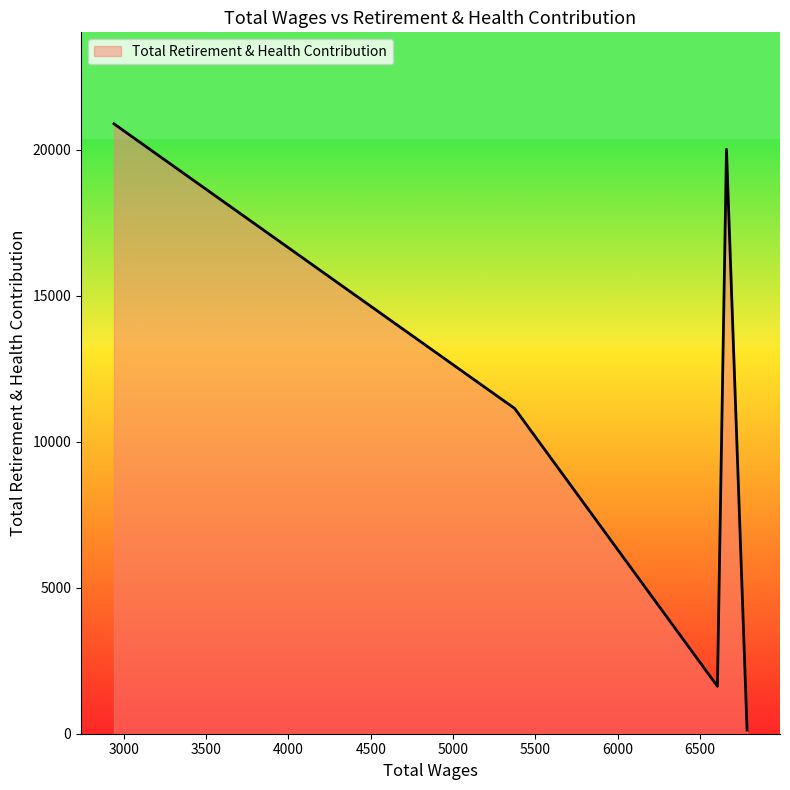

True or false: there are more than 0 points higher than both neighbors.

True